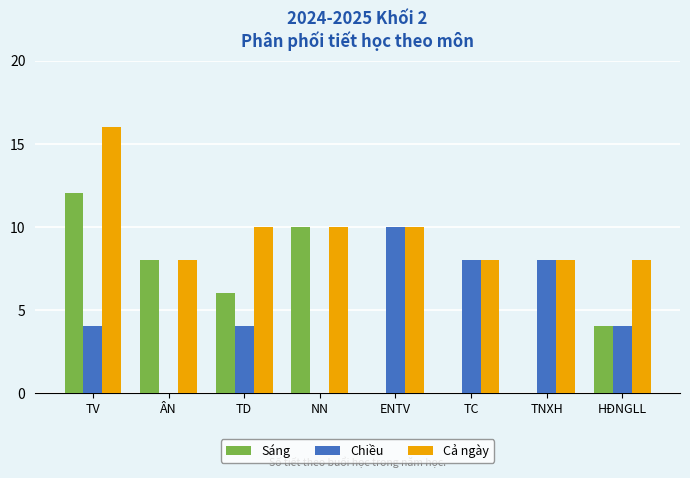

The value of Cả ngày at ENTV is 7. True or false?

False